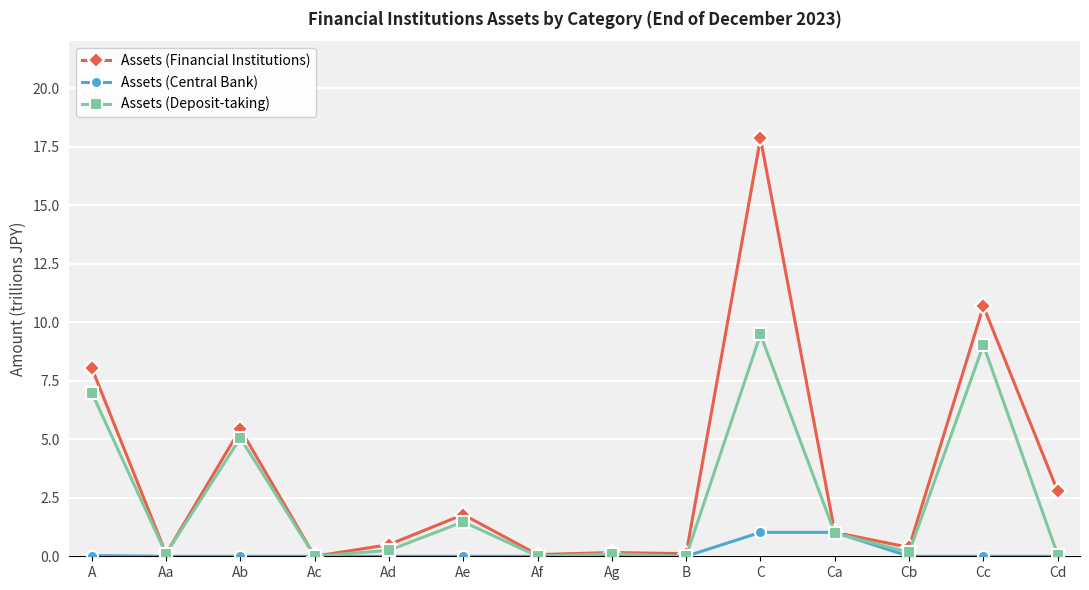

What are all the series names shown in the legend?

Assets (Financial Institutions), Assets (Central Bank), Assets (Deposit-taking)